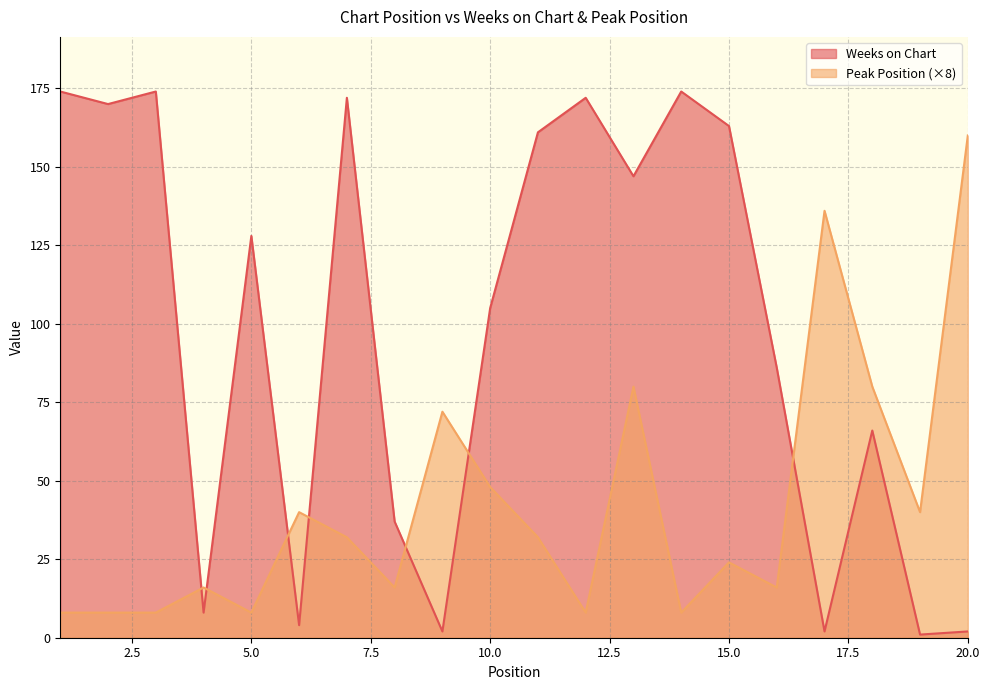

How many categories are shown in the chart?

20